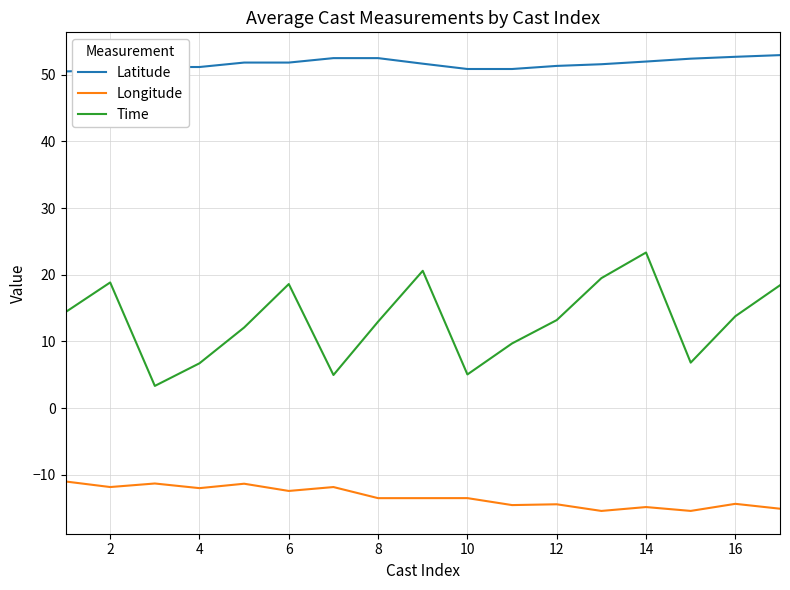

Does the chart display data point markers on the line(s)?

No